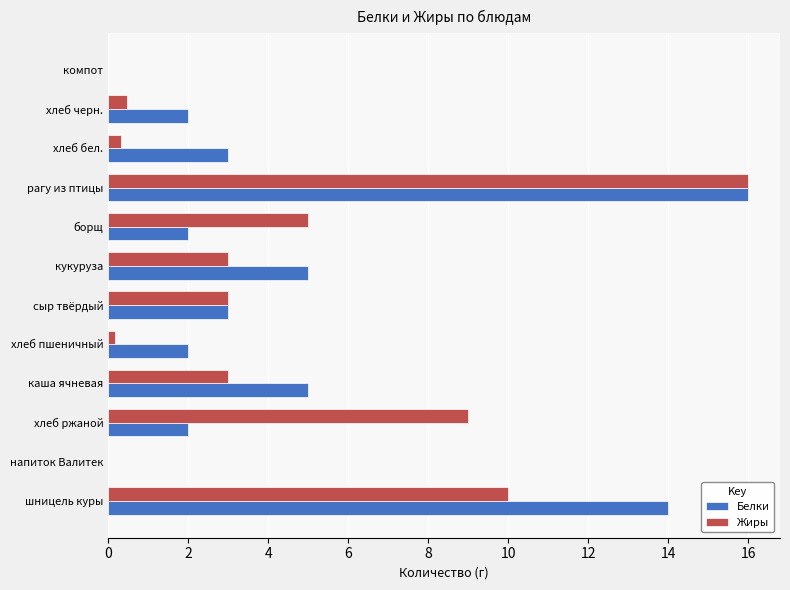

What is the maximum value for Жиры?

16.0